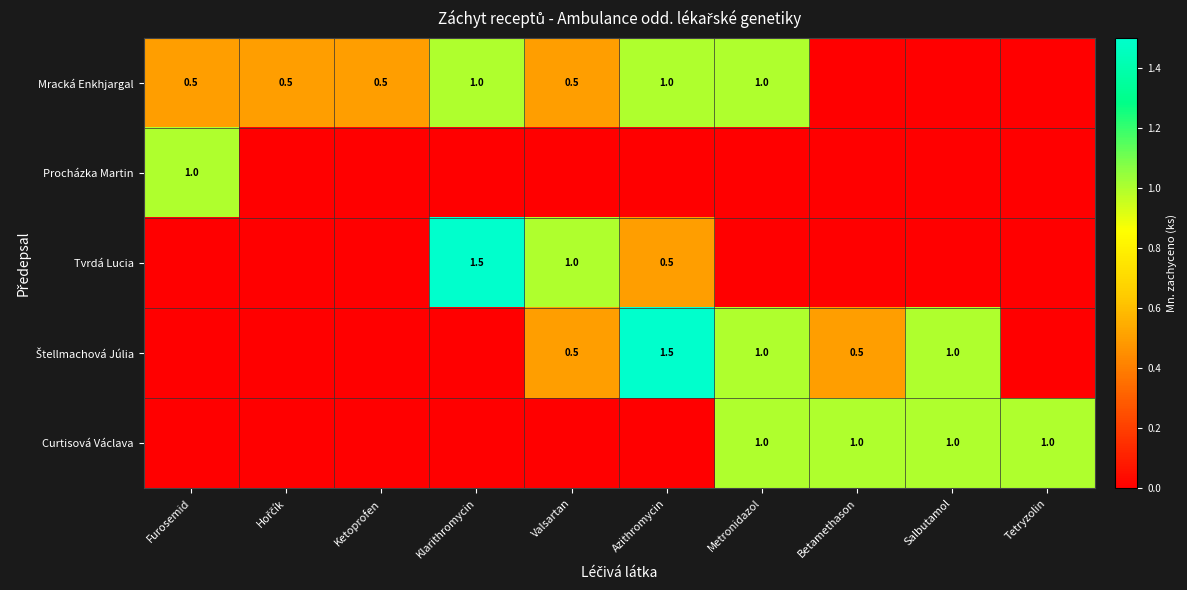

Is it true that Tvrdá Lucia equals 0.5 at Azithromycin?

True